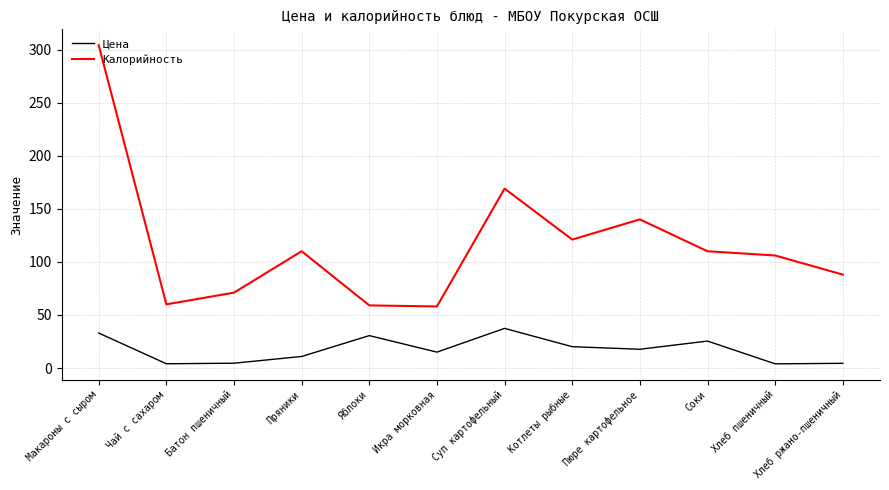

How many categories are shown in the chart?

12